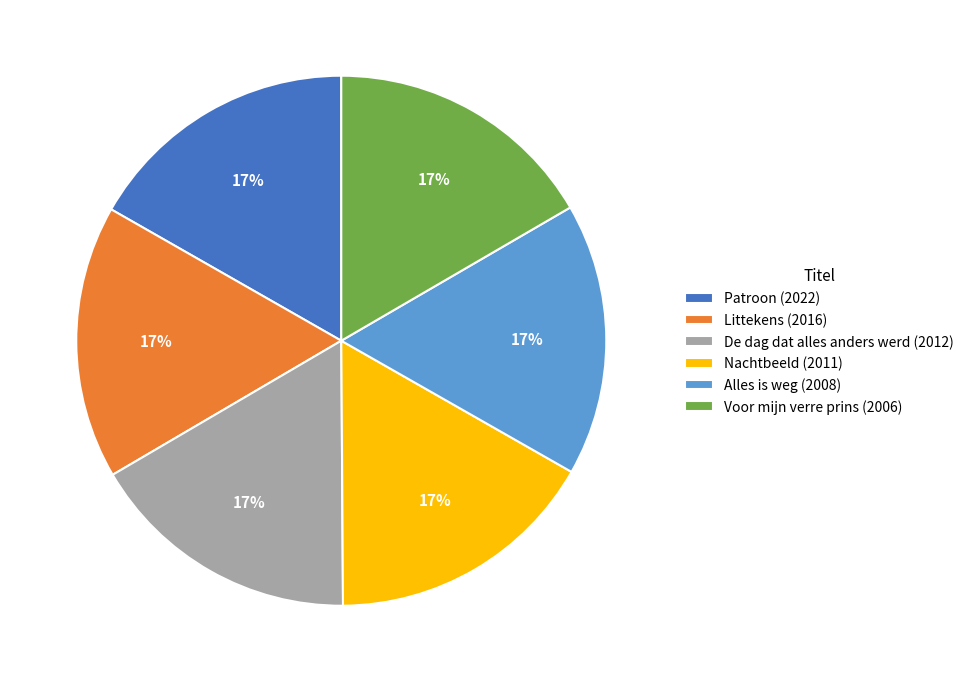

To the nearest percent, what is the average slice percentage?

17%